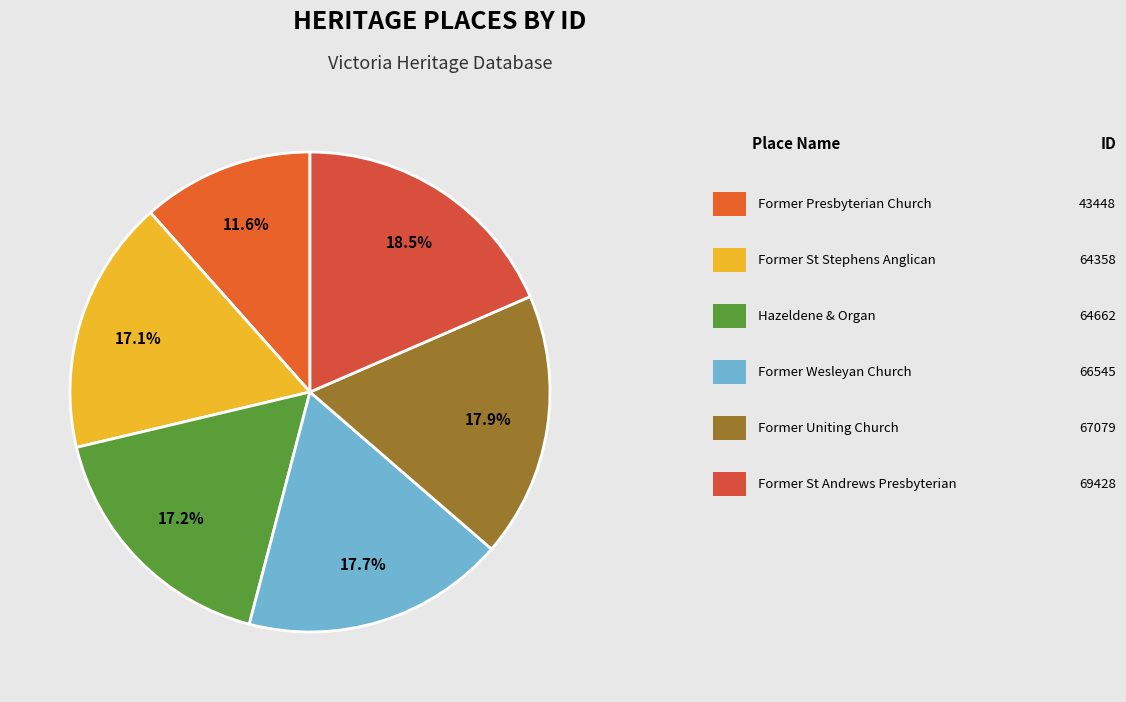

How many slices are in this pie chart?

6